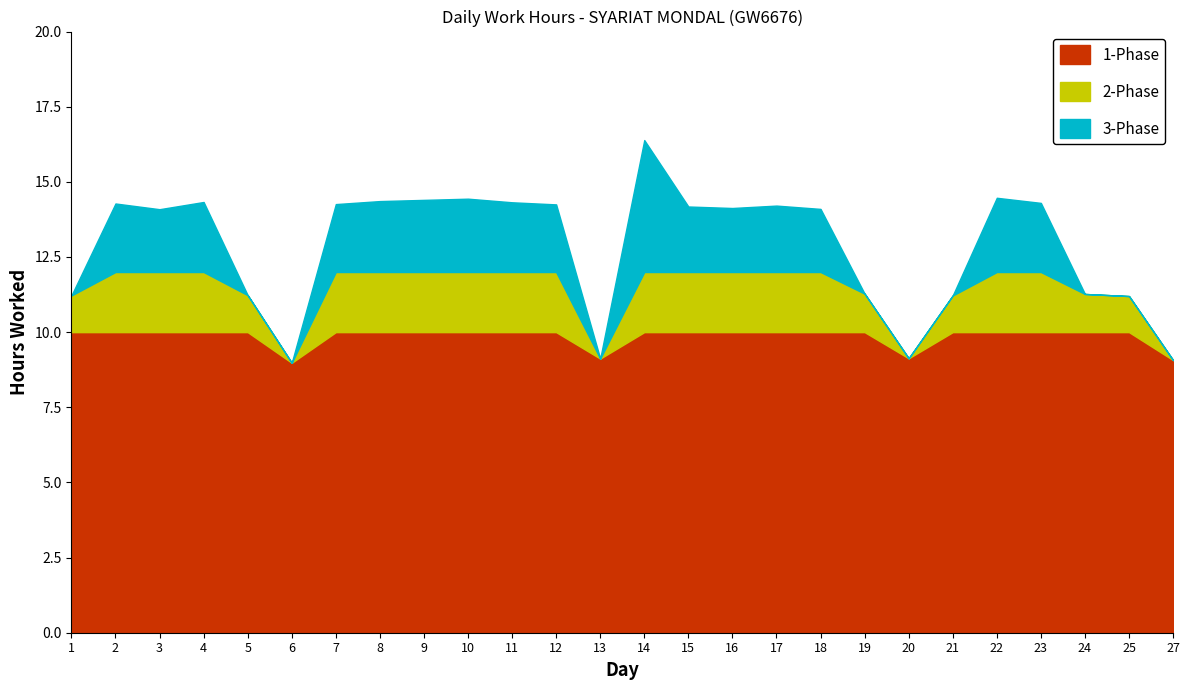

True or false: the data shows 16.2 at 1.

False